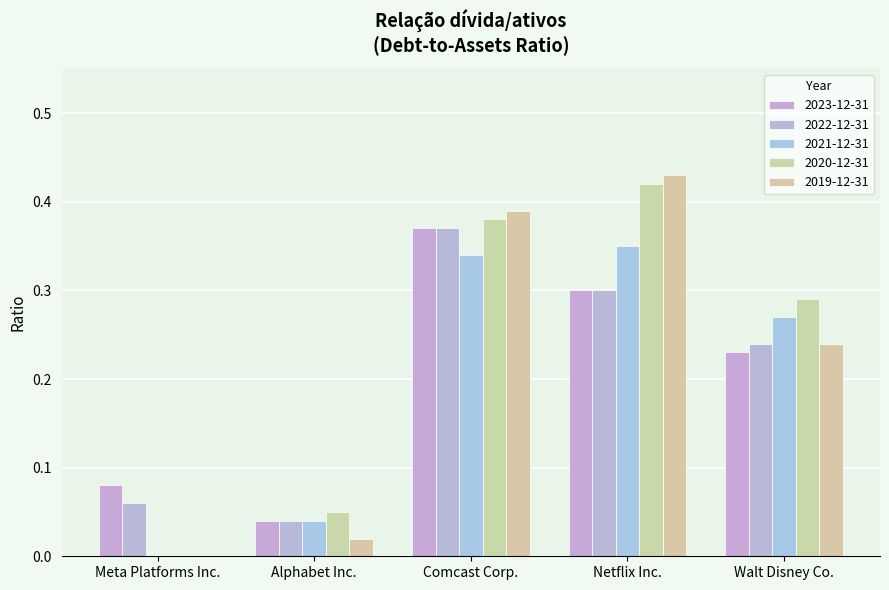

How many groups of bars are there?

5